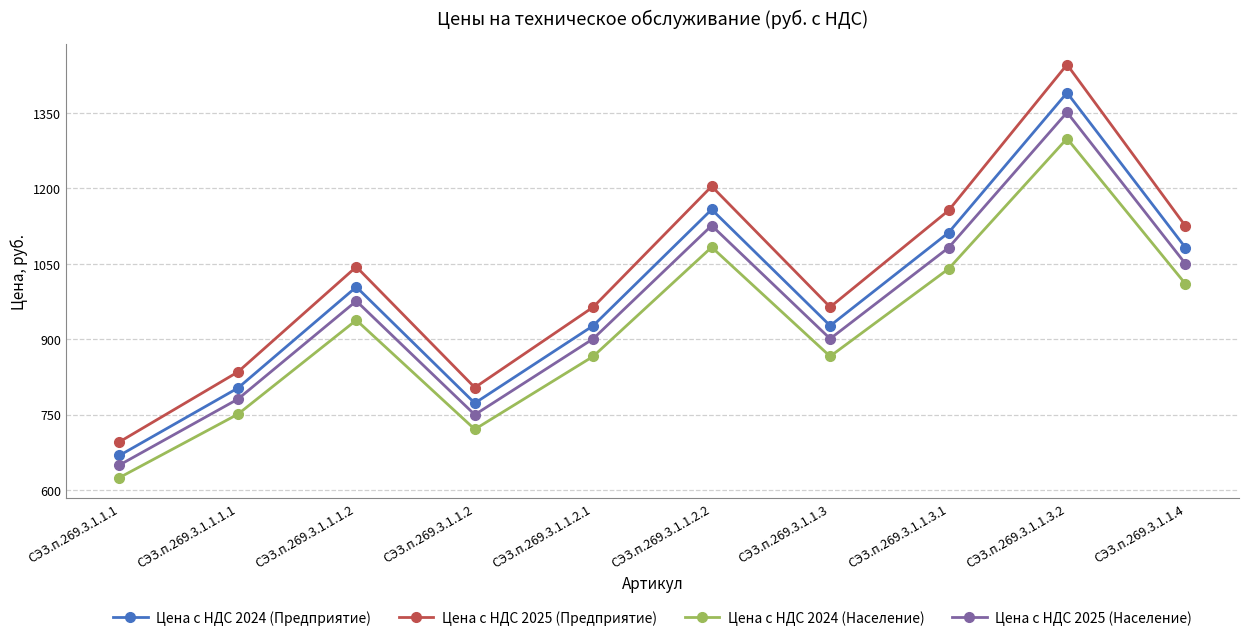

Rank the series by their average value, from lowest to highest.

Цена с НДС 2024 (Население), Цена с НДС 2025 (Население), Цена с НДС 2024 (Предприятие), Цена с НДС 2025 (Предприятие)